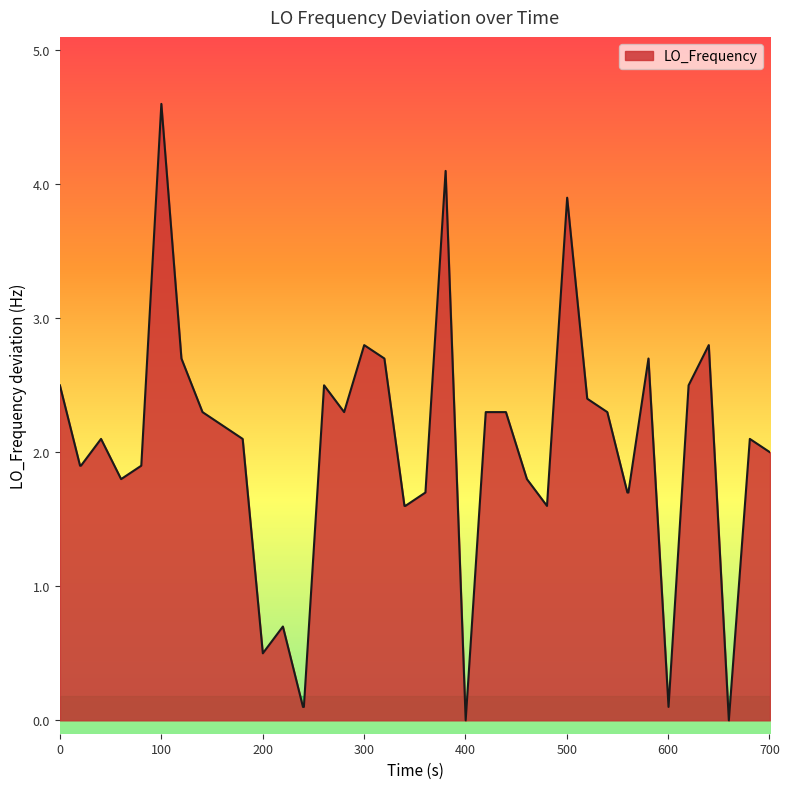

What is the greatest value displayed?

4.6